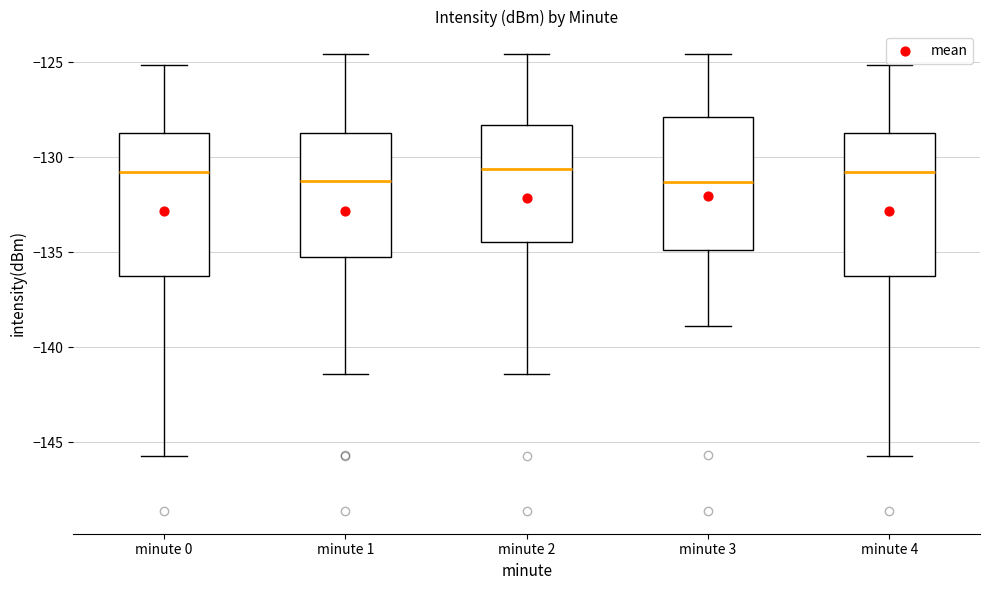

Where does the upper whisker of the box for minute 3 end on the y-axis? The values are not printed on the chart, so give them approximately, as read against the axis.

-124.5